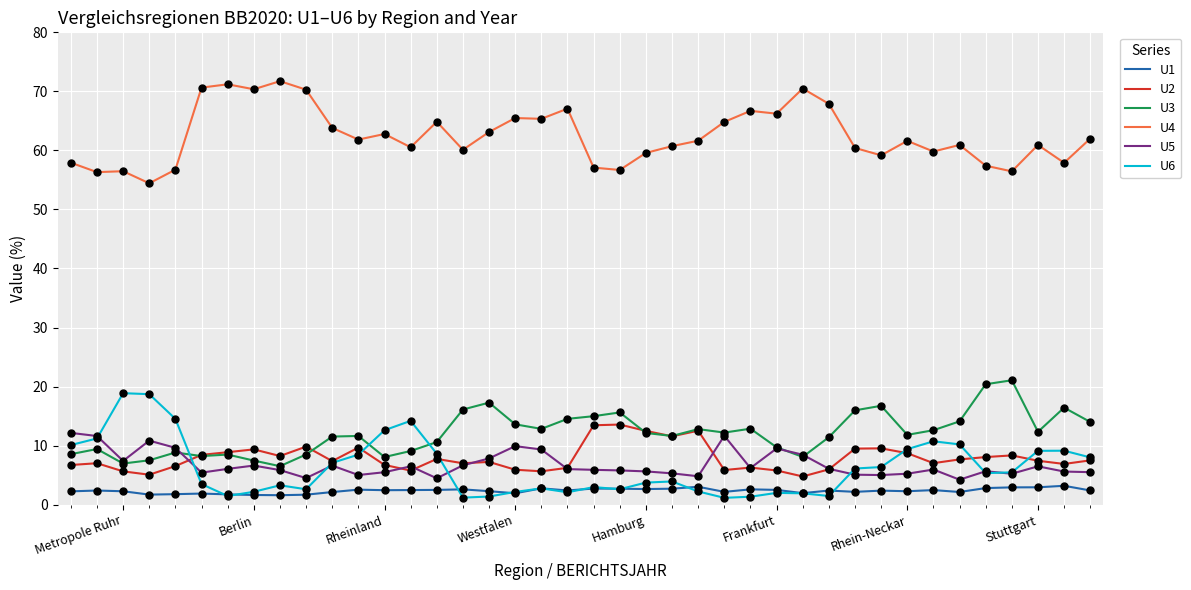

What is the maximum value for U4?

71.7